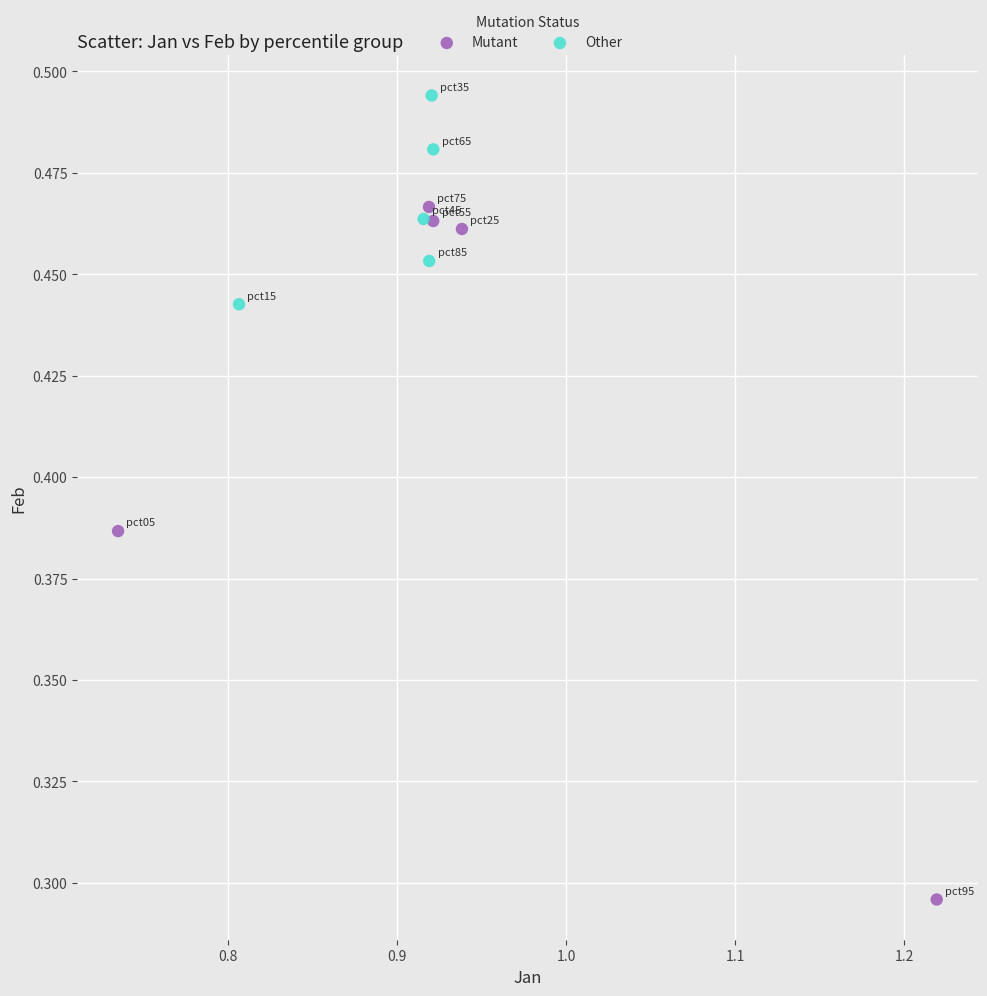

What are all the series names shown in the legend?

Mutant, Other